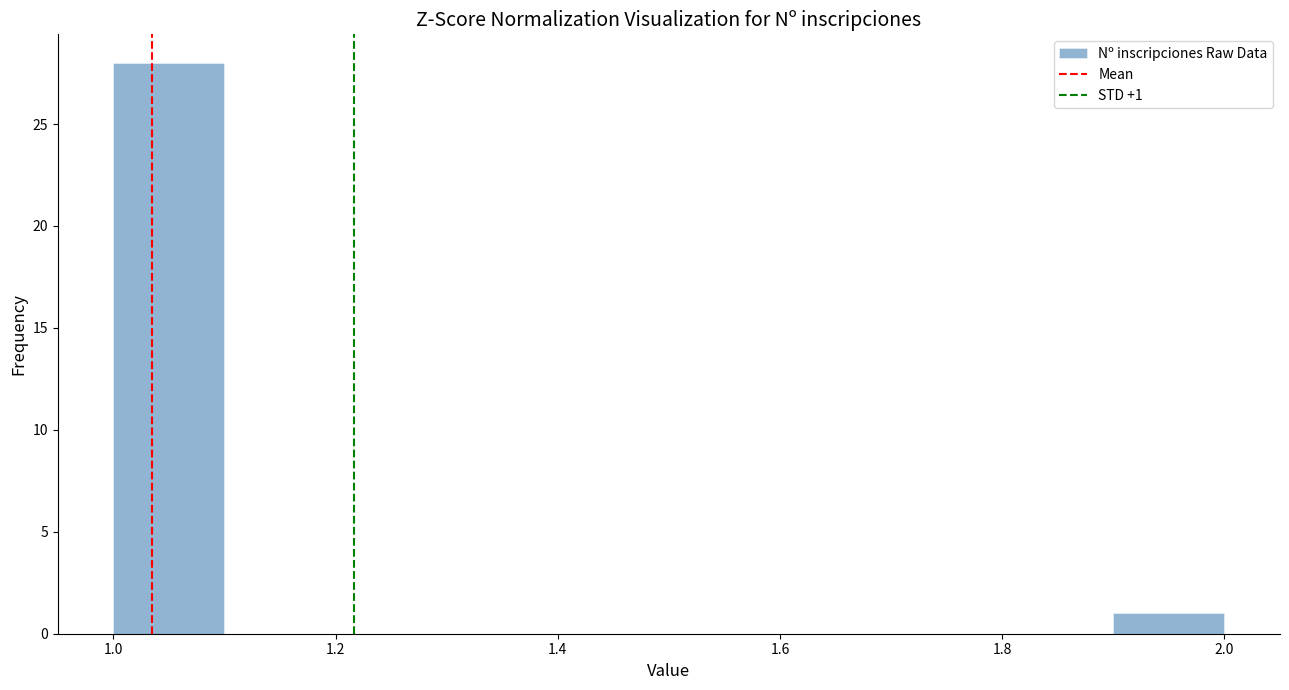

Over which range of the x-axis is the bar tallest?

1.0 to 1.1